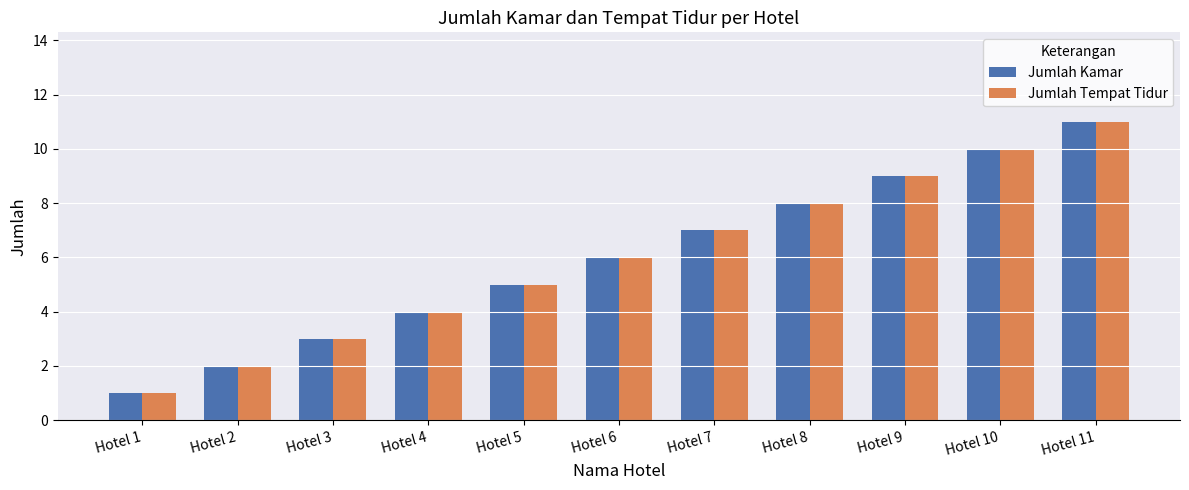

The Jumlah Kamar series shows 2 at Hotel 9. True or false?

False